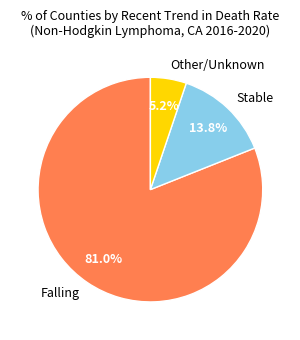

Between Stable and Falling, which is larger?

Falling